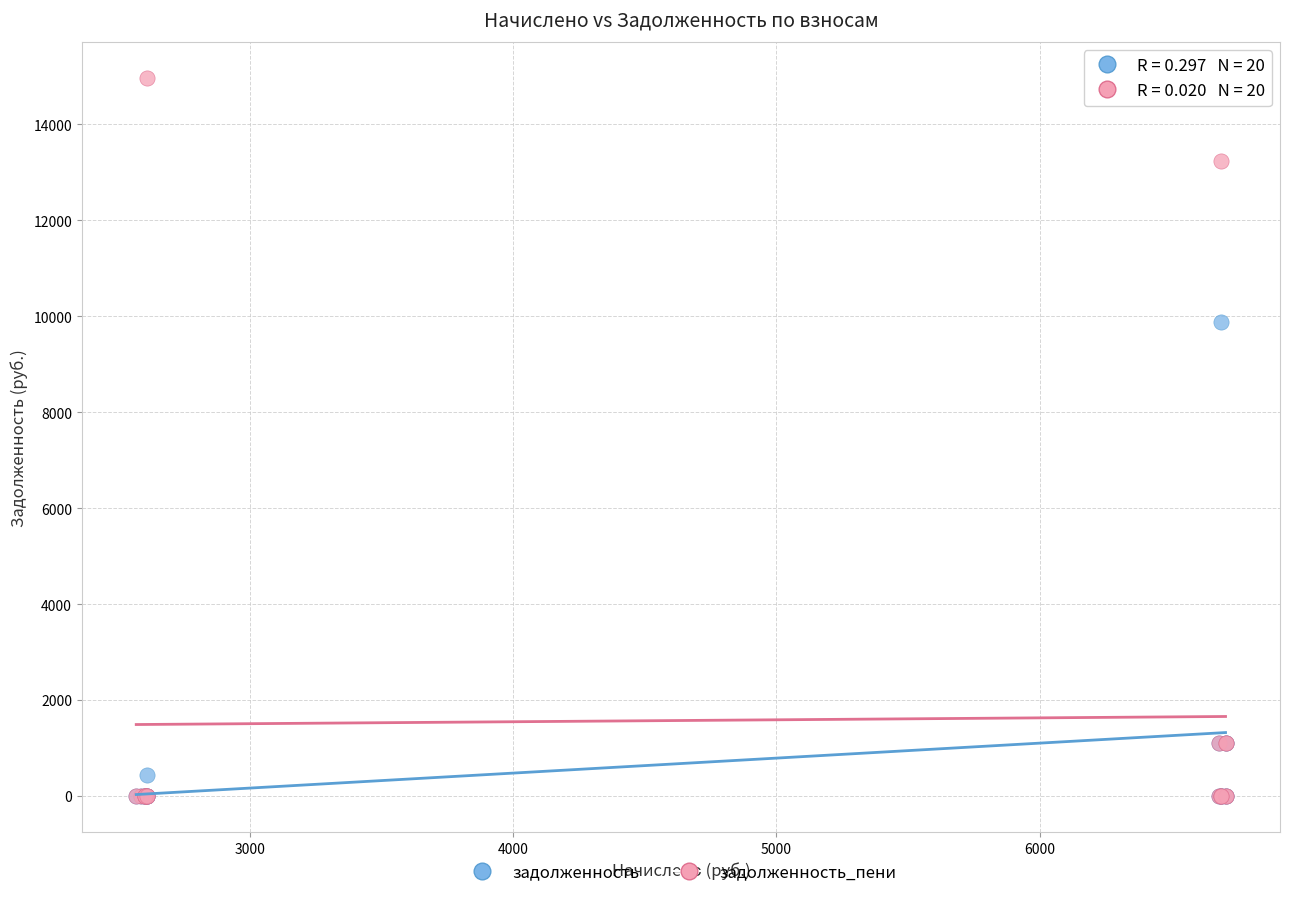

Across all series, what Y value is closest to 7484?

9887.0